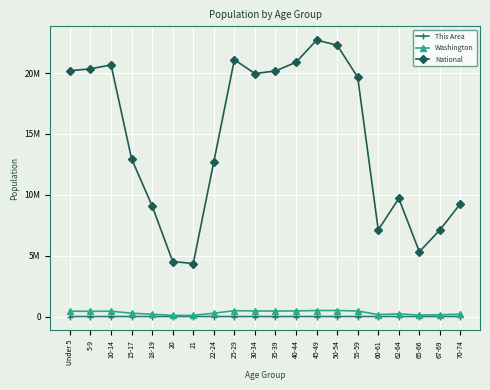

What is the minimum value shown in the chart?

21